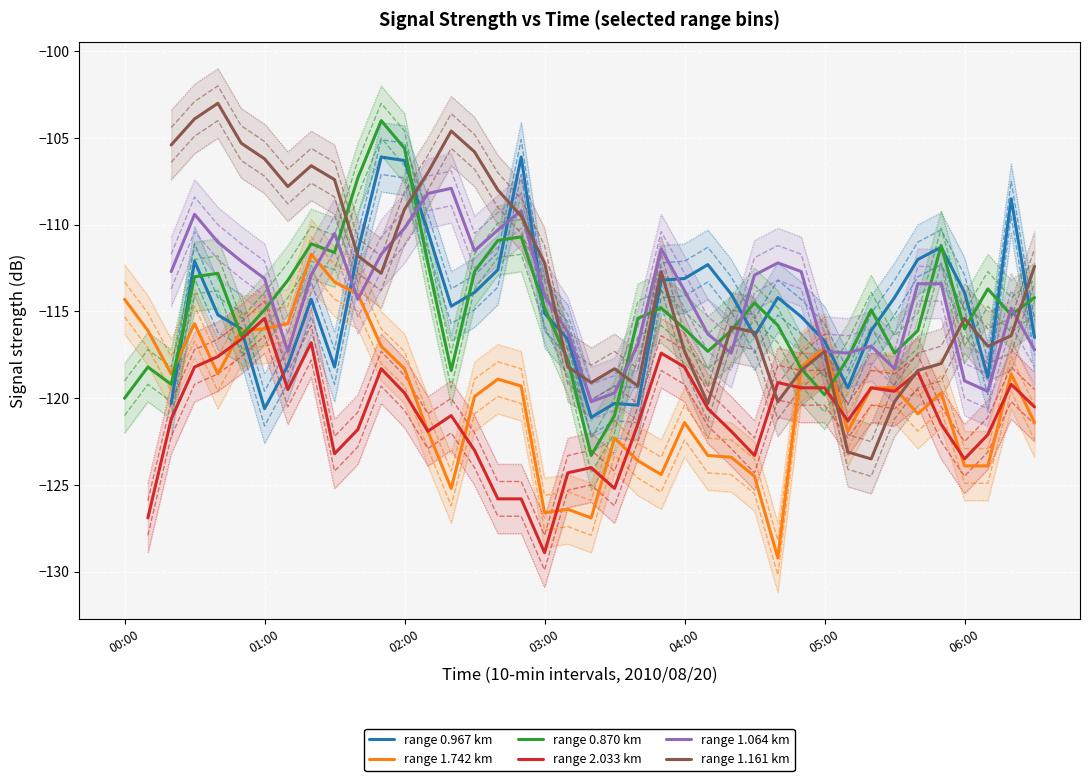

Is it true that range 1.742 km equals -41.1 at 04:00?

False